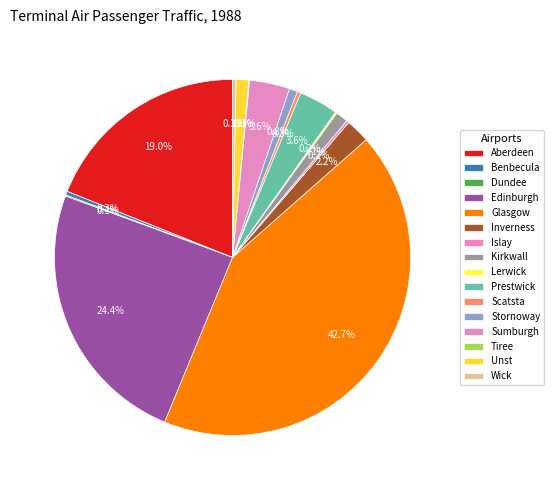

How many segments does this pie chart have?

16